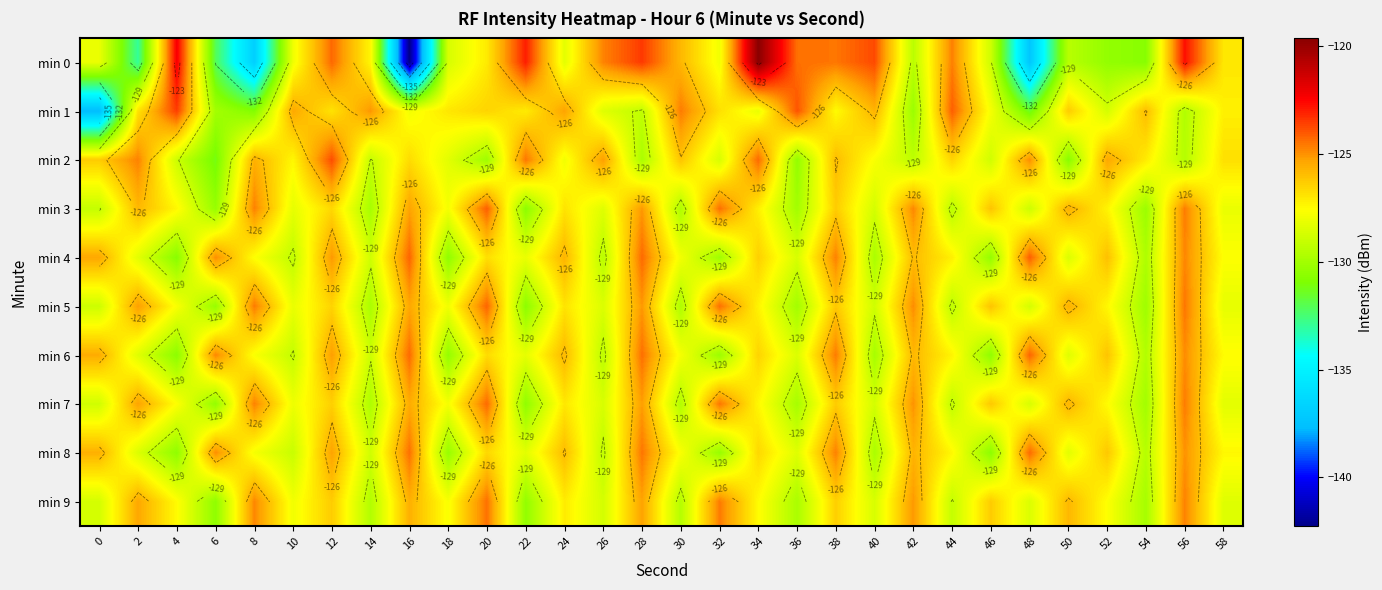

How many distinct data groups are displayed?

10